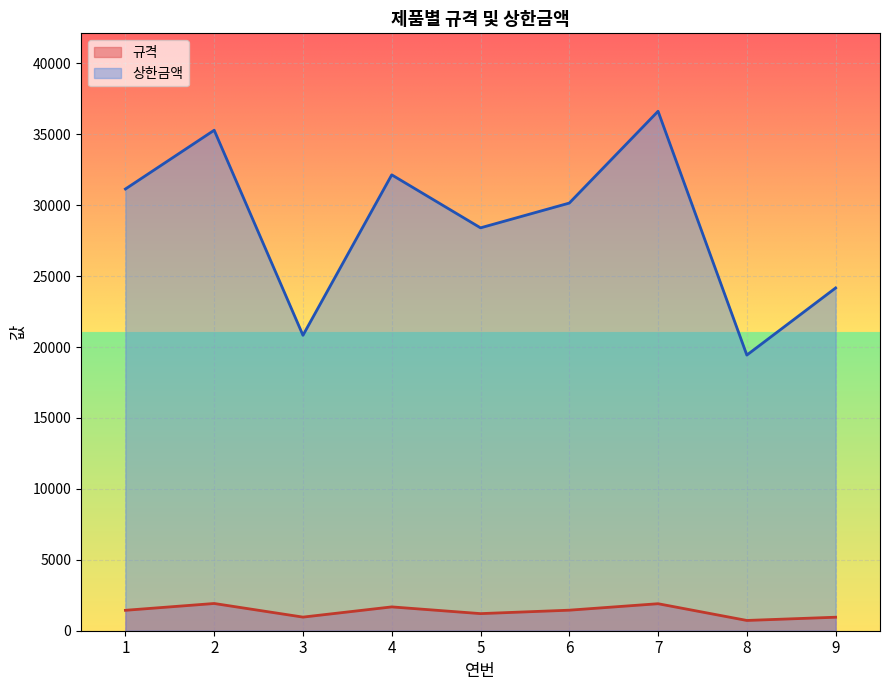

Between 5 and 1, which is larger?

1